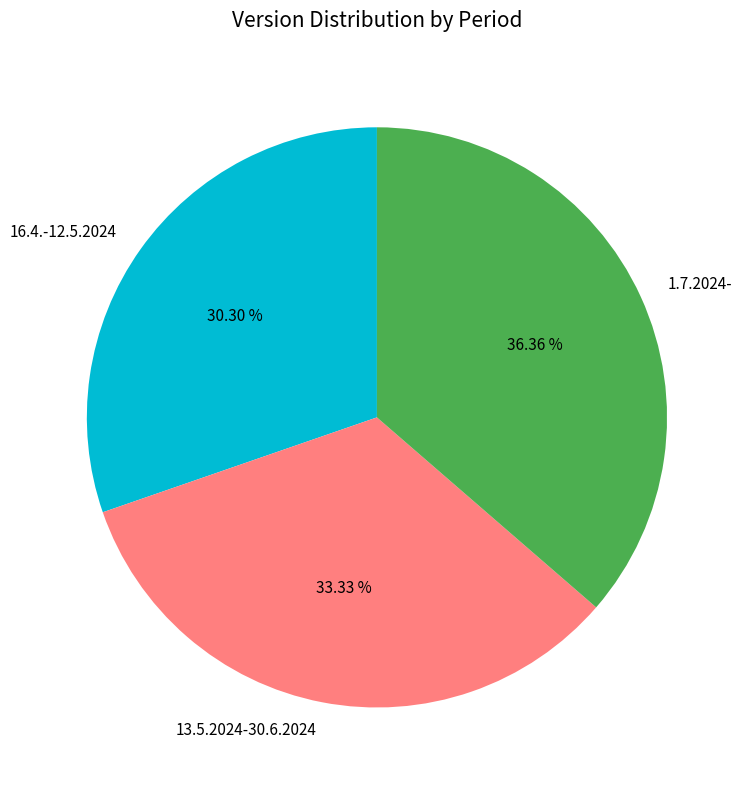

Is there any slice that represents more than half of the pie?

No